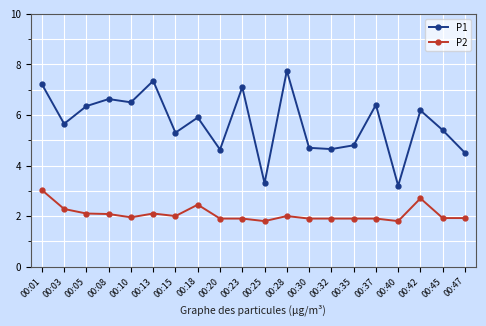

True or false: P2 has more than 1 interior local peaks.

True